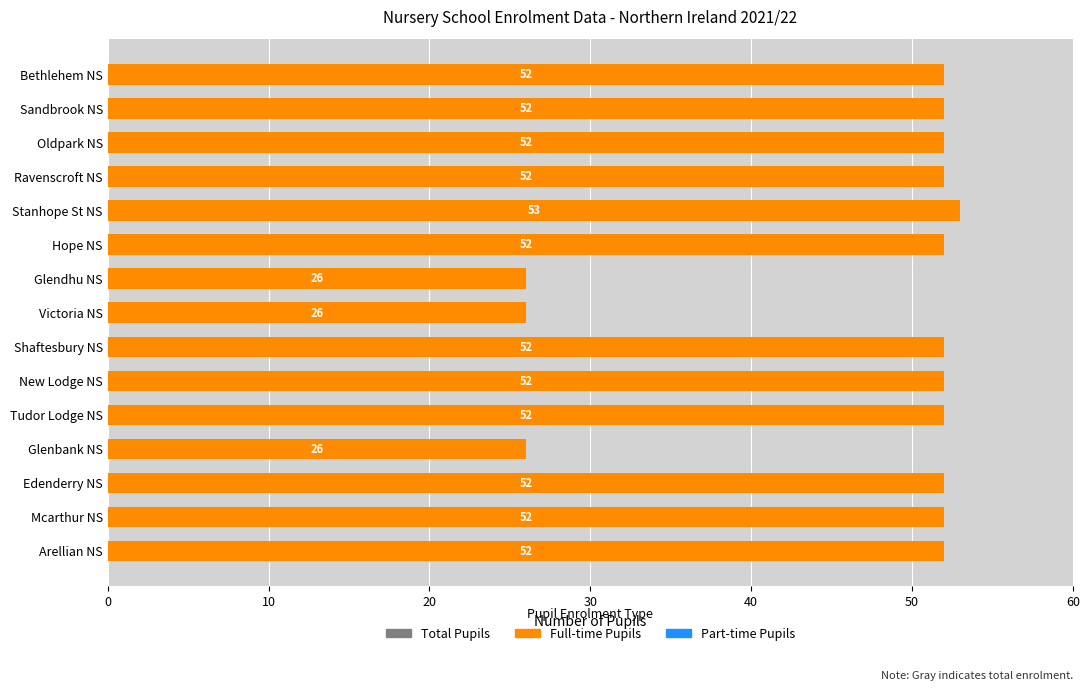

What is the total value across all series at 0?

104.6